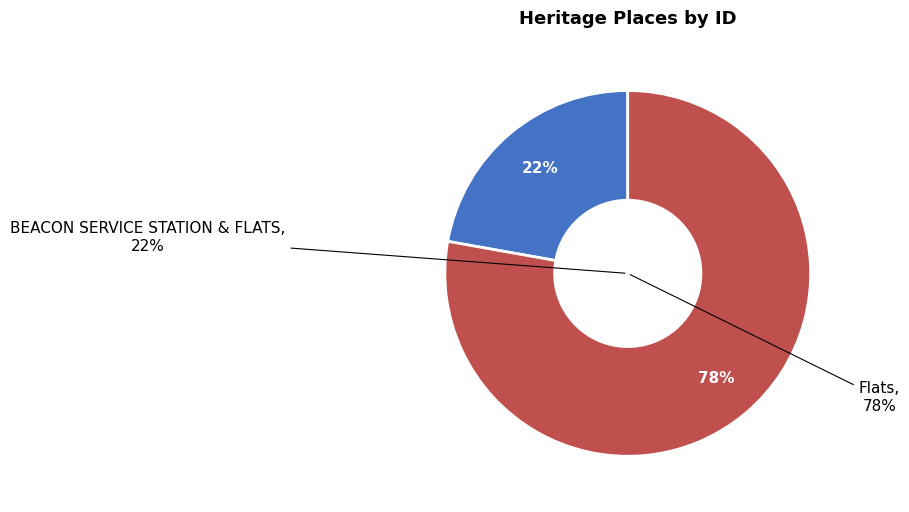

To the nearest percent, what is the average slice percentage?

50%